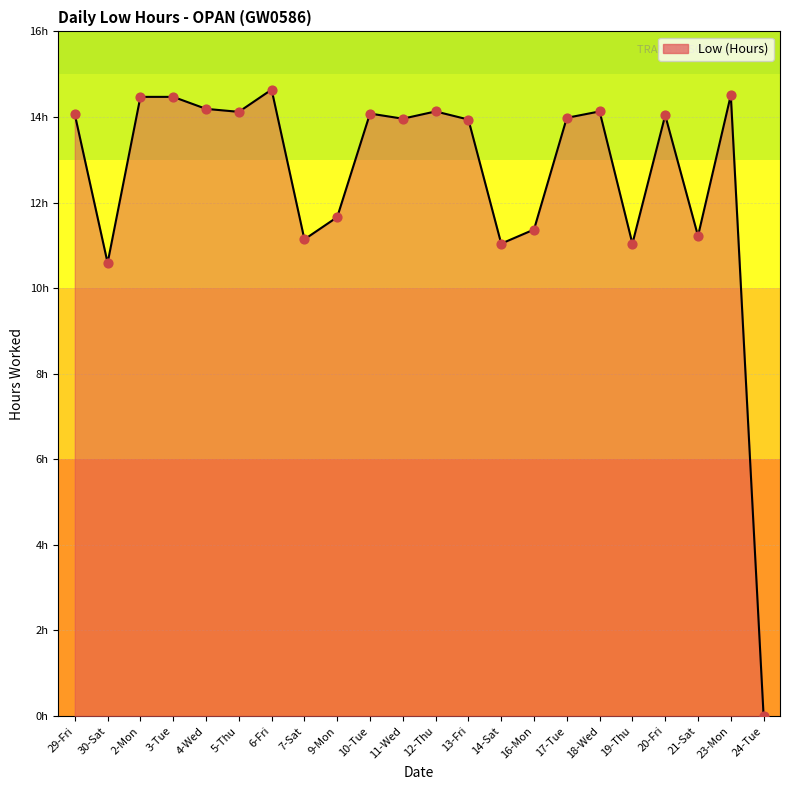

Which has a higher value, 24-Tue or 4-Wed?

4-Wed